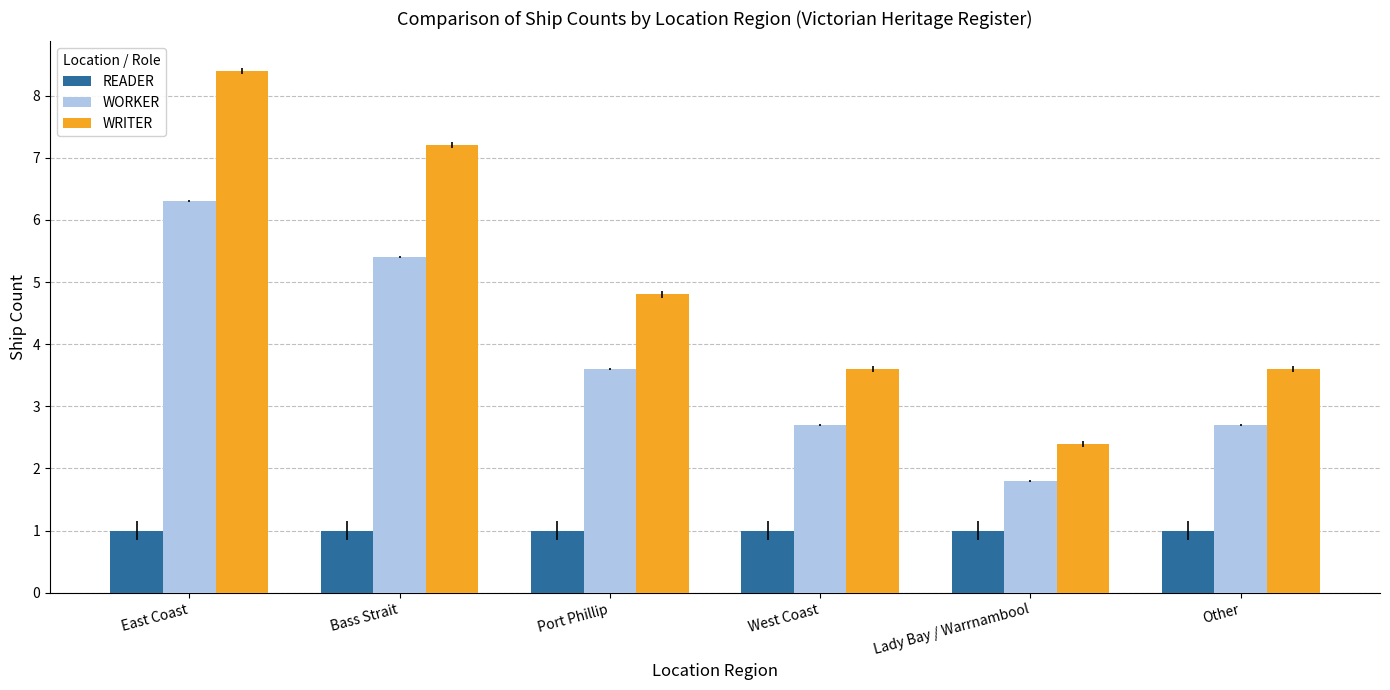

What is the sum of all WORKER values?

22.5